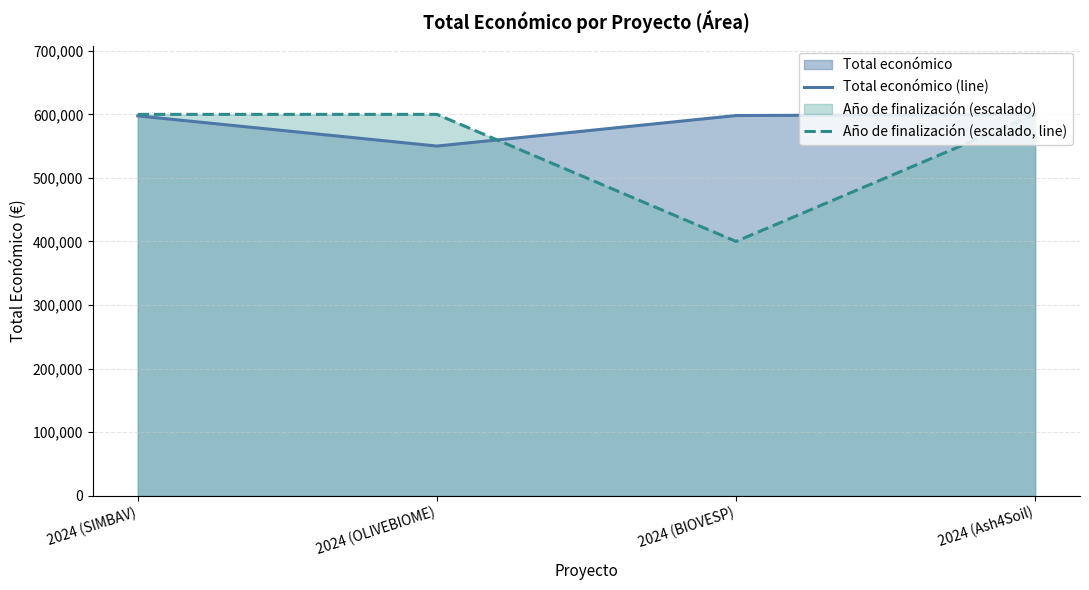

Rank the series by their average value, from lowest to highest.

Año de finalización (escalado, line), Total económico (line)